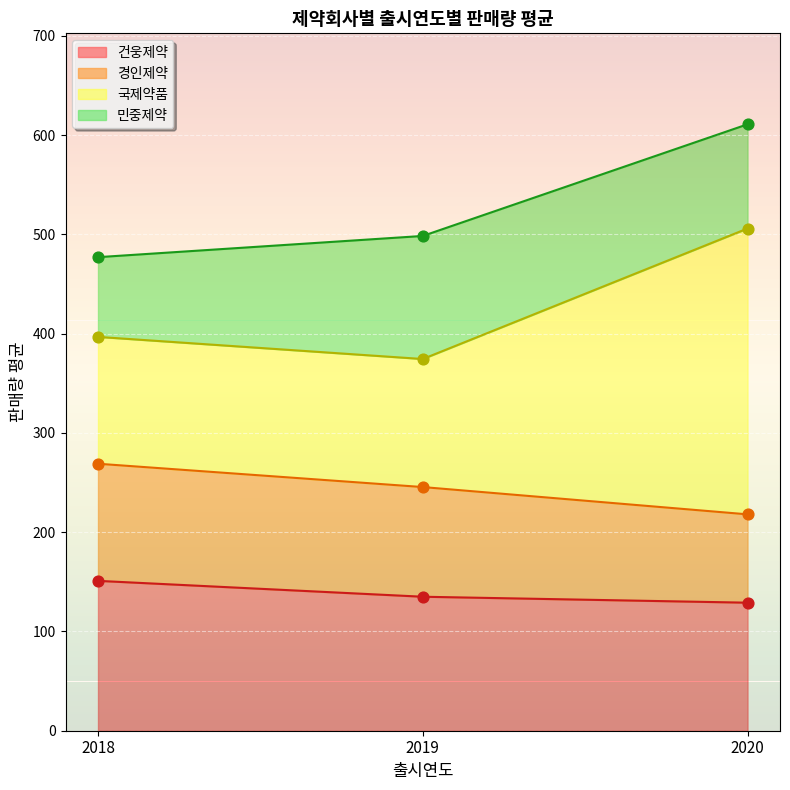

The 건웅제약 series shows 129 at 2020. True or false?

True